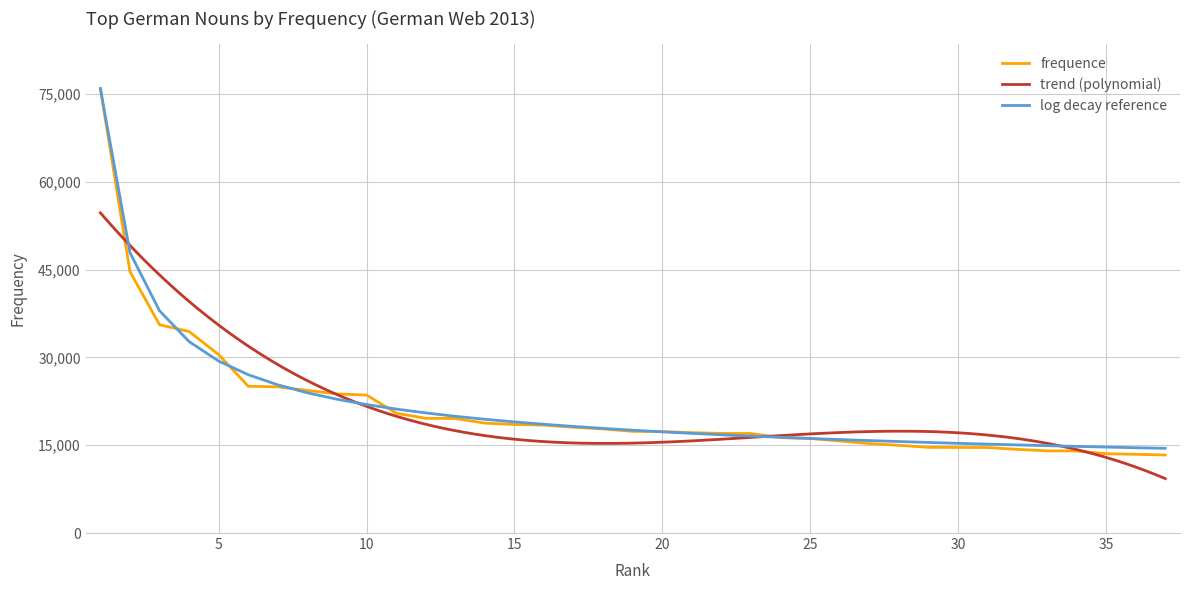

Which category has the highest value across all series?

1